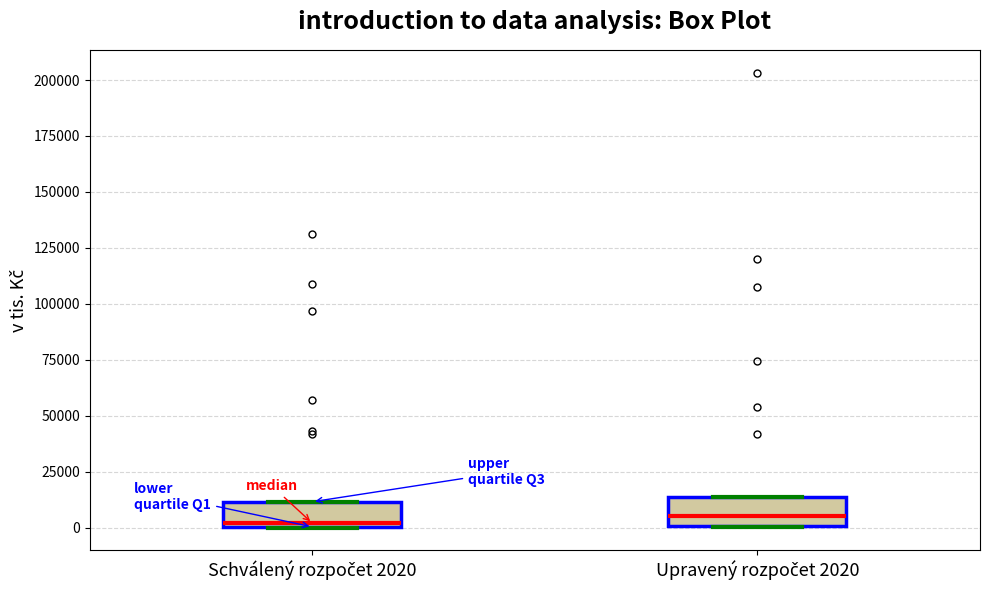

Reading left to right, read every box against the y-axis: the position of its median line, the range the box covers, and the ends of its whiskers. The values are not printed on the chart, so give them approximately, as read against the axis.

Schválený rozpočet 2020: median 0 (just above the box's lower edge), box 0 to 10000, whiskers 0 to 10000
Upravený rozpočet 2020: median 5000, box 0 to 15000, whiskers 0 to 15000